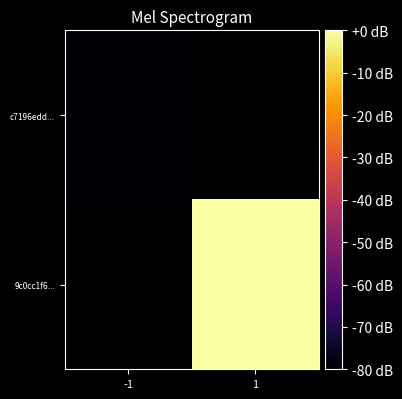

Reading left to right, transcribe all the data shown in this chart.

c7196edd...: -1=-79.3	1=-80.0
9c0cc1f6...: -1=-80.0	1=-0.0